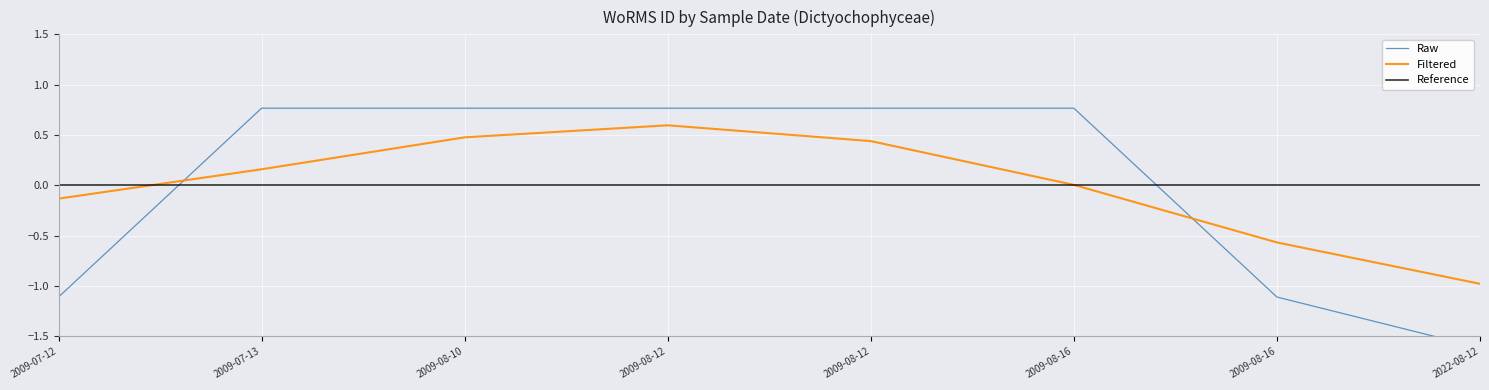

Is the value of Reference at 2009-08-10 greater than the value of Filtered at 2009-08-16?

No